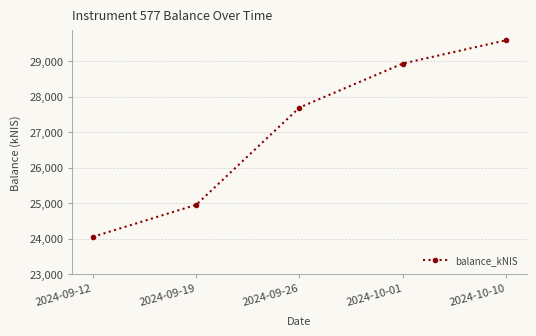

Where does the data first go above 27695?

2024-09-26